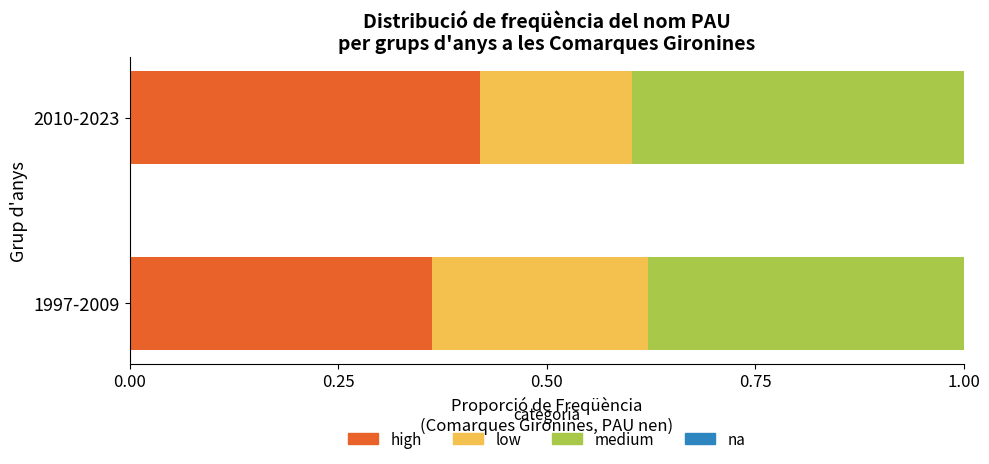

The high series shows 0.6 at 2010-2023. True or false?

False